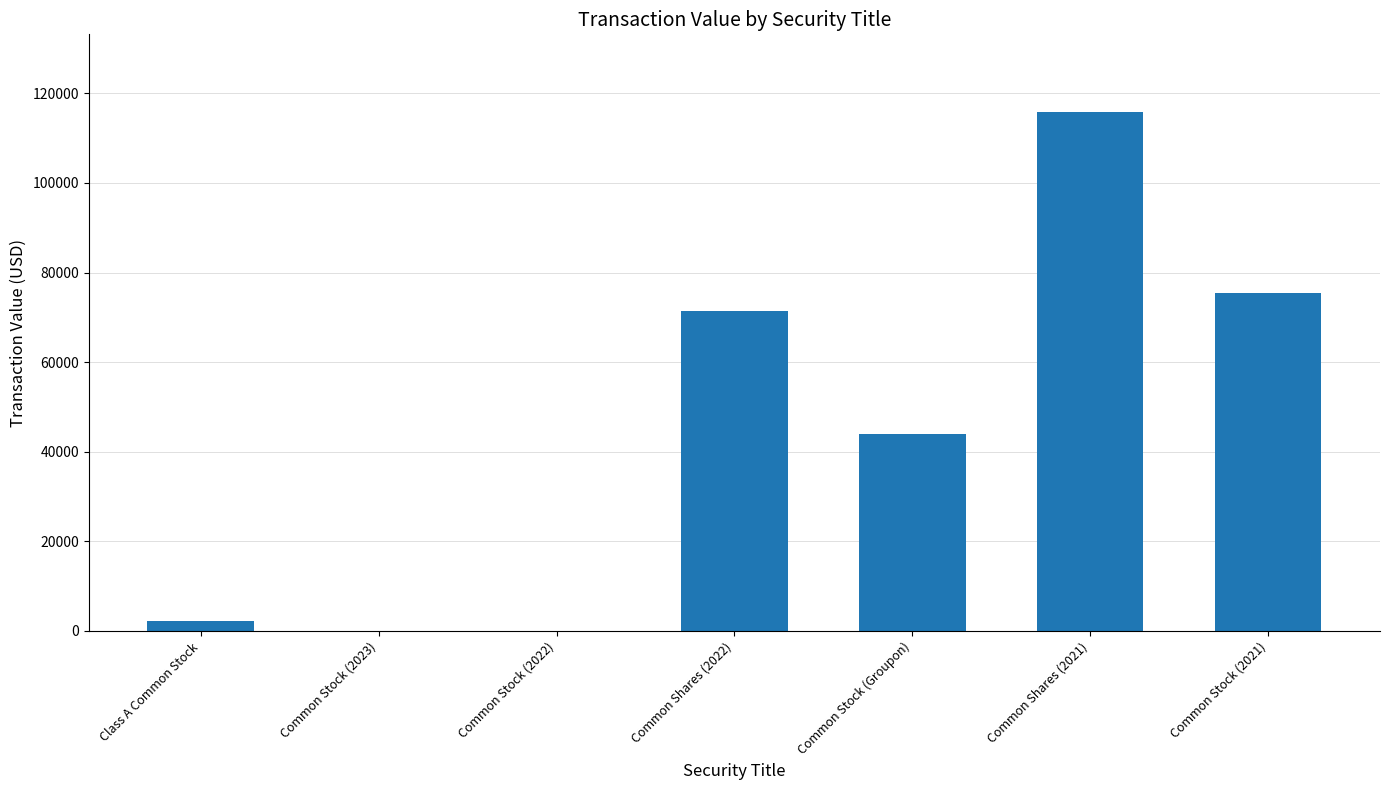

True or false: the data shows 115471 at Common Shares (2022).

False